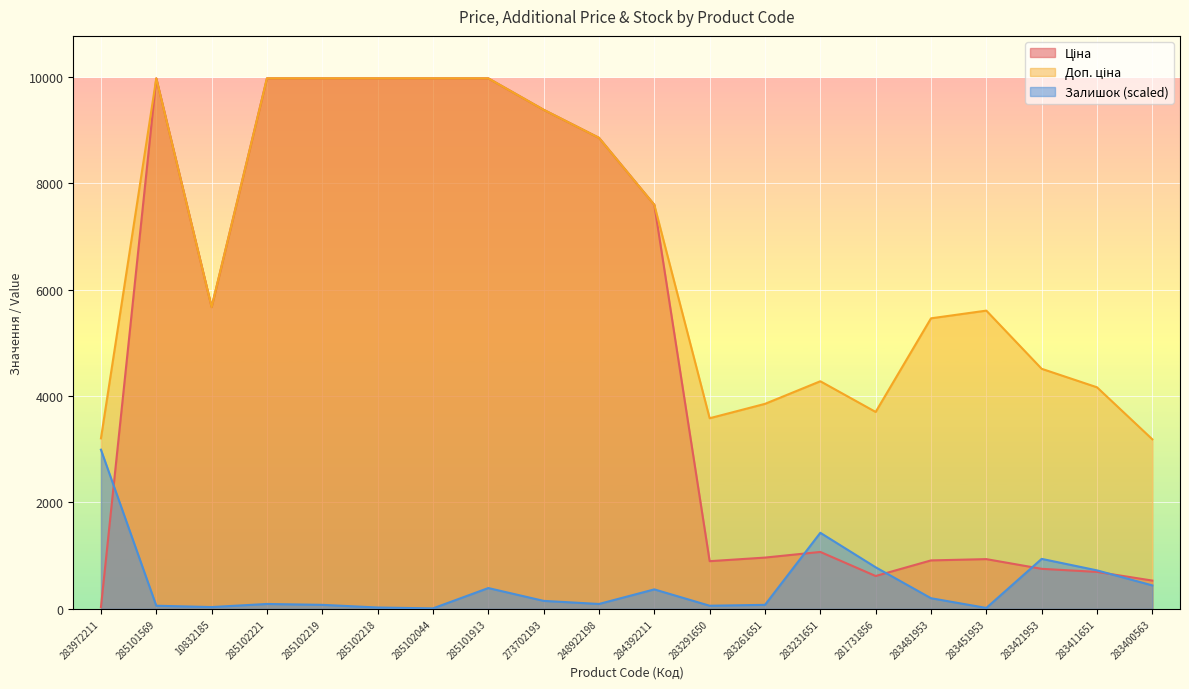

Reading left to right, what are all the values shown in this chart?

Ціна: 32.0	9975.0	5673.8	9975.0	9975.0	9975.0	9975.0	9975.0	9384.0	8856.7	7596.5	895.9	963.5	1069.8	617.0	910.4	934.5	752.2	694.3	531.3
Доп. ціна: 3205.0	9975.0	5673.8	9975.0	9975.0	9975.0	9975.0	9975.0	9384.0	8856.7	7596.5	3583.6	3854.0	4279.1	3701.9	5462.3	5607.2	4513.3	4165.6	3187.6
Залишок: 2992.5	58.2	33.2	91.4	74.8	24.9	8.3	390.7	149.6	91.4	365.7	58.2	74.8	1429.7	781.4	199.5	16.6	939.3	723.2	440.6